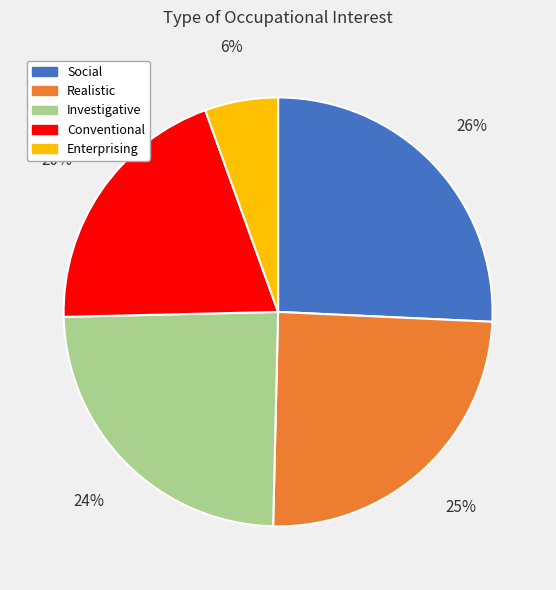

To the nearest percent, what is the difference between the largest and smallest slice percentages?

20%